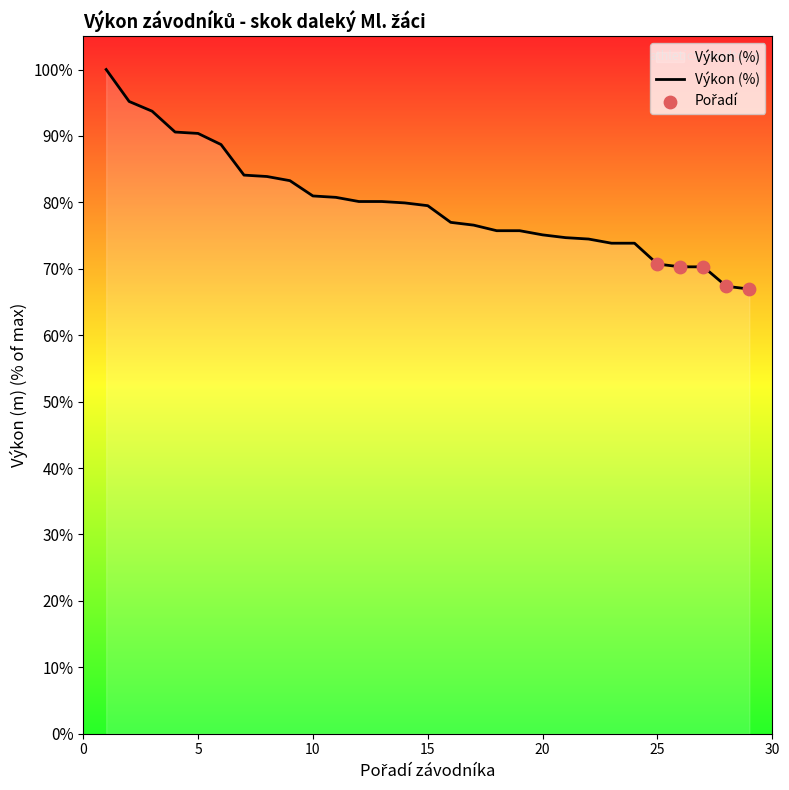

What is the greatest value displayed?

100.0